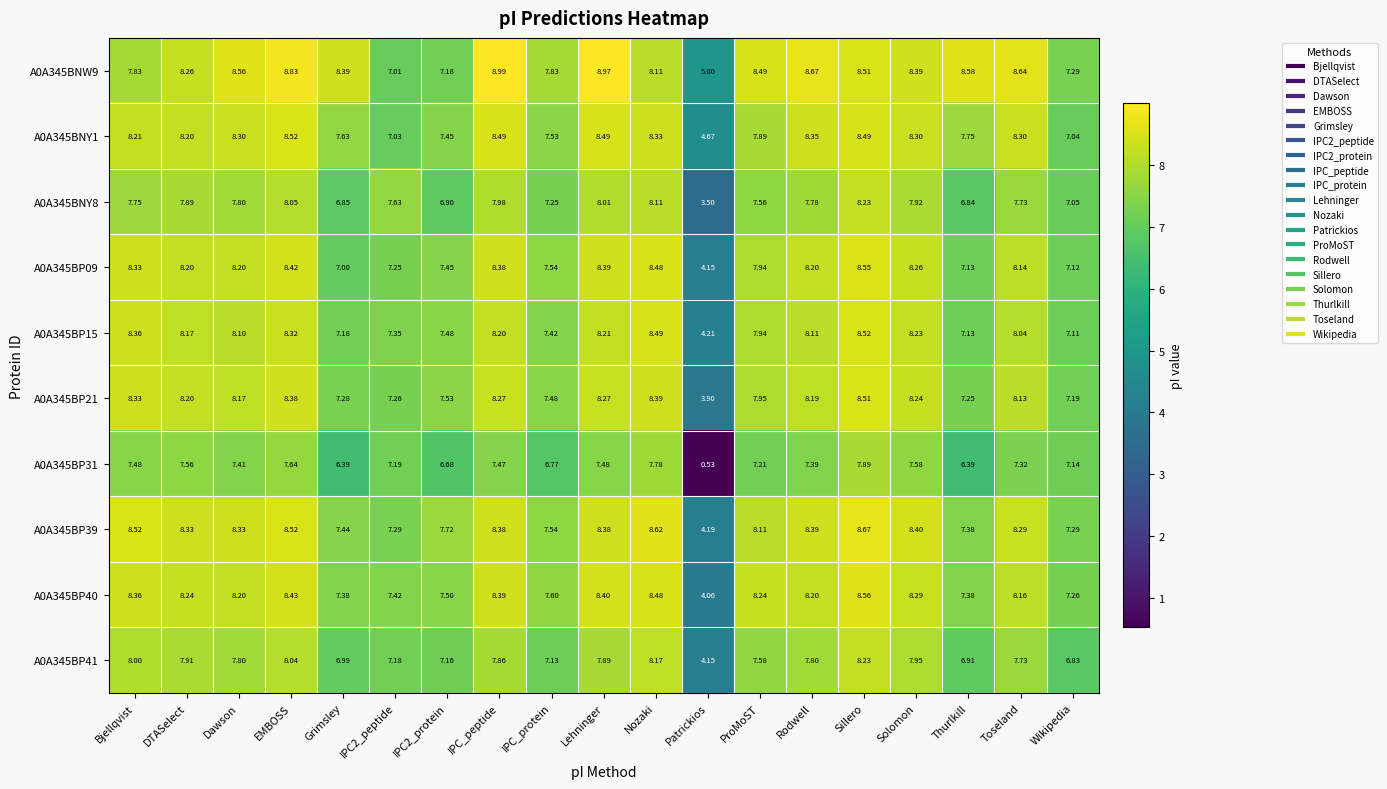

What is the difference between the highest and lowest values at Lehninger?

1.5